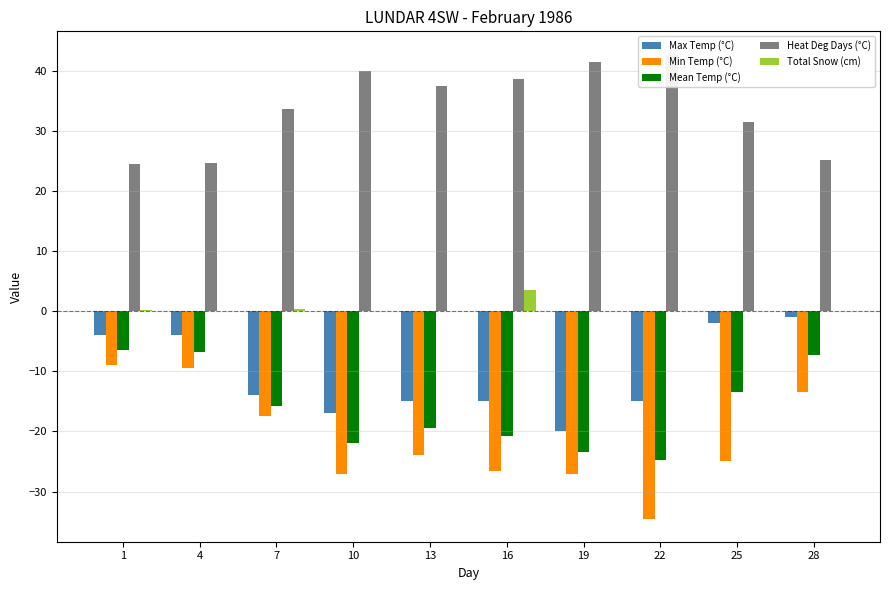

The Max Temp (°C) series shows -4.0 at 1. True or false?

True